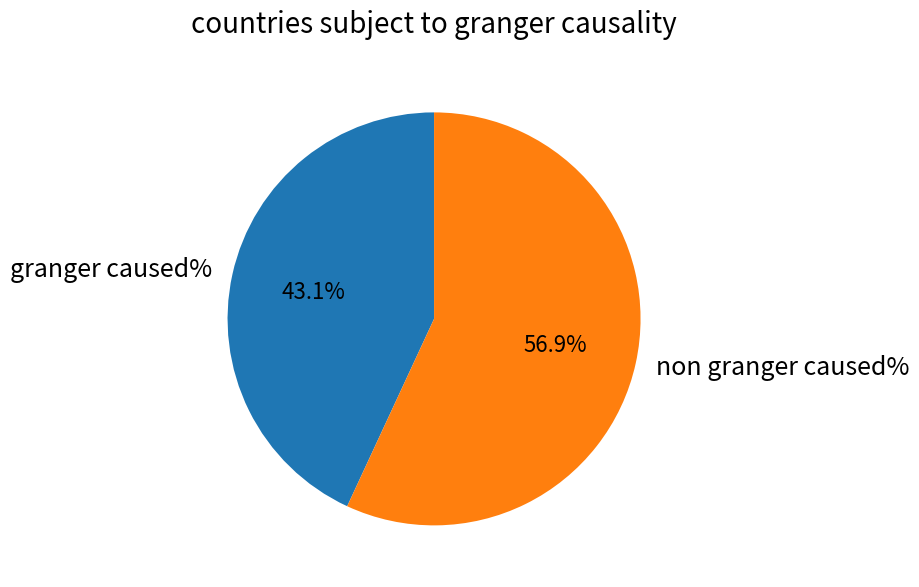

What is the smallest slice in the pie chart?

granger caused%